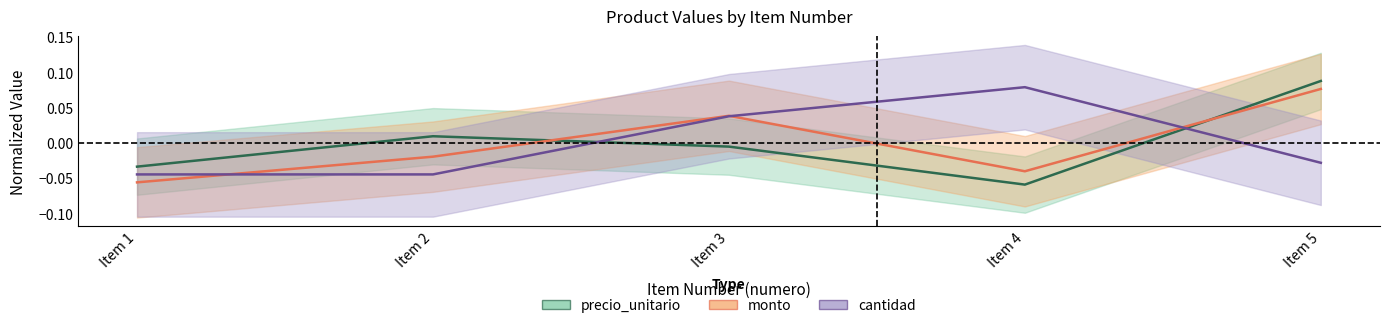

Is it true that monto equals 0.0 at Item 3?

False